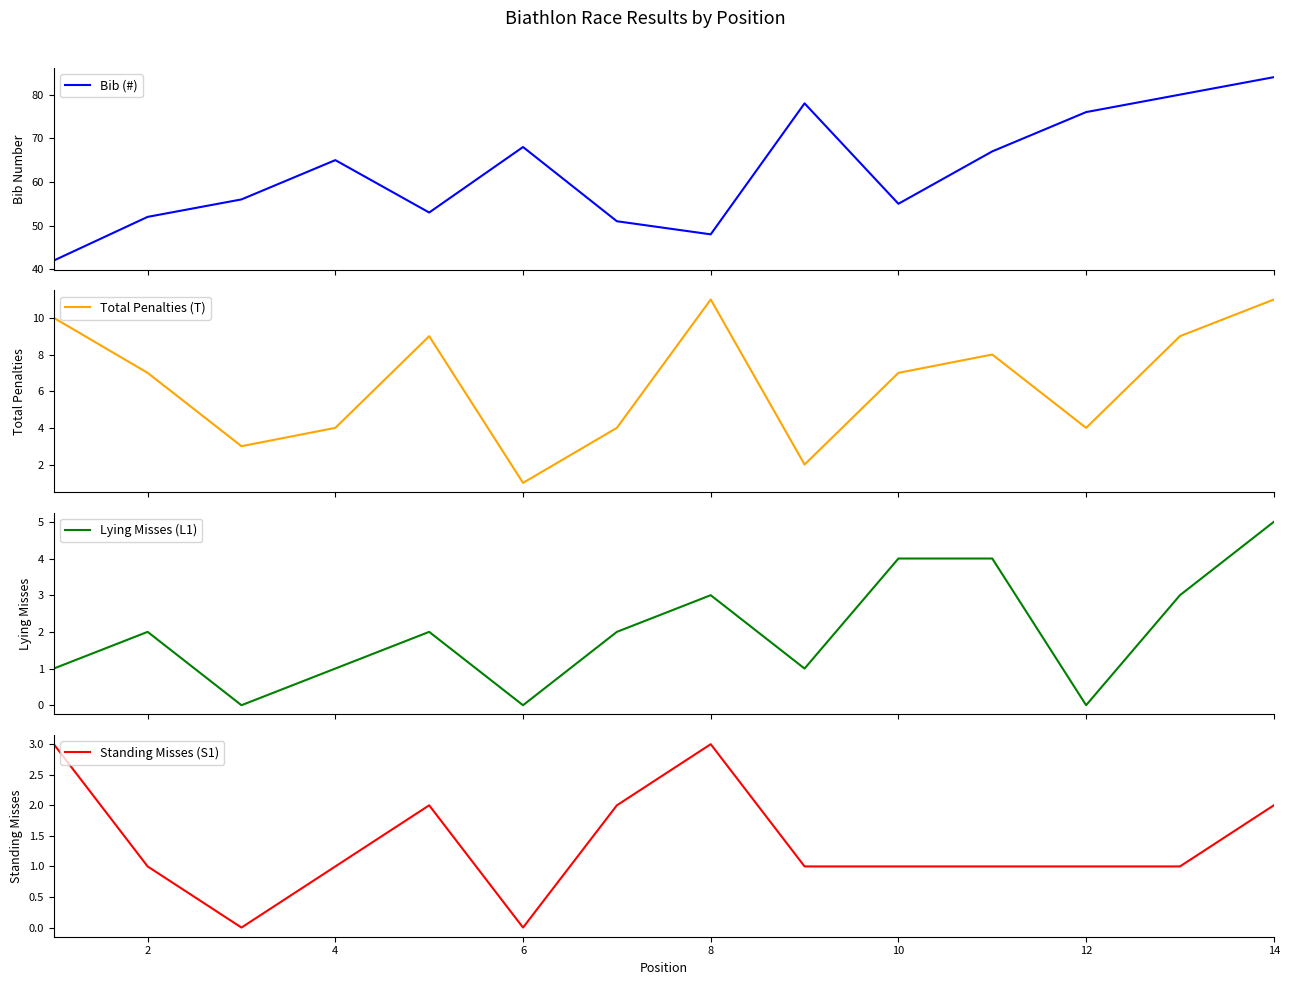

The value of Standing Misses (S1) at 14 is 2. True or false?

True